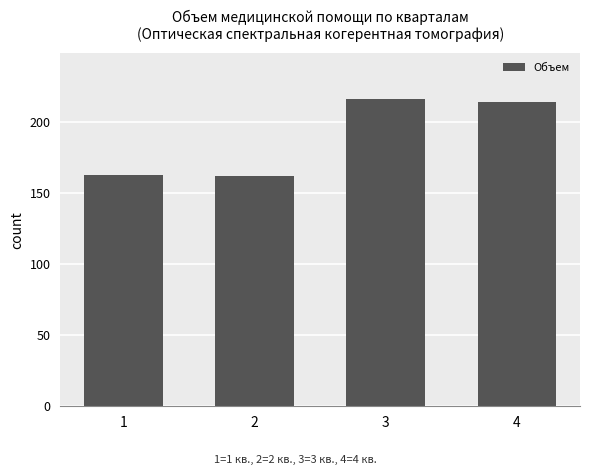

What is the smallest value displayed?

162